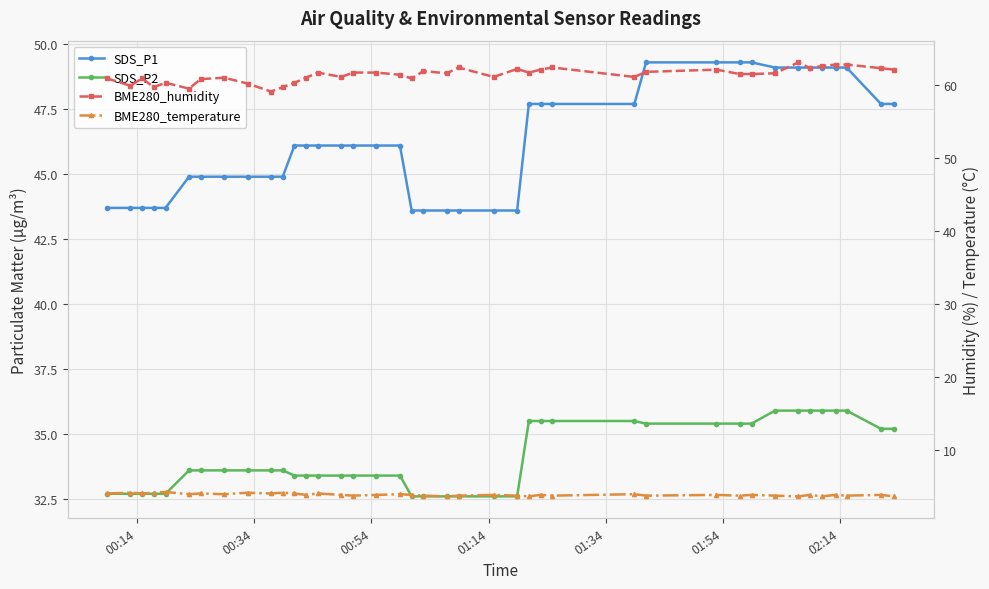

List the series in order of their peak value, highest first.

BME280_humidity, SDS_P1, SDS_P2, BME280_temperature